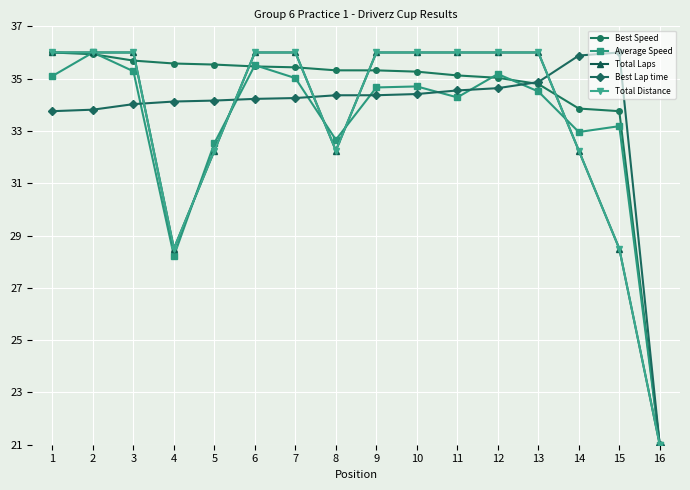

What is the difference between the maximum and minimum values in the Best Speed series?

15.0